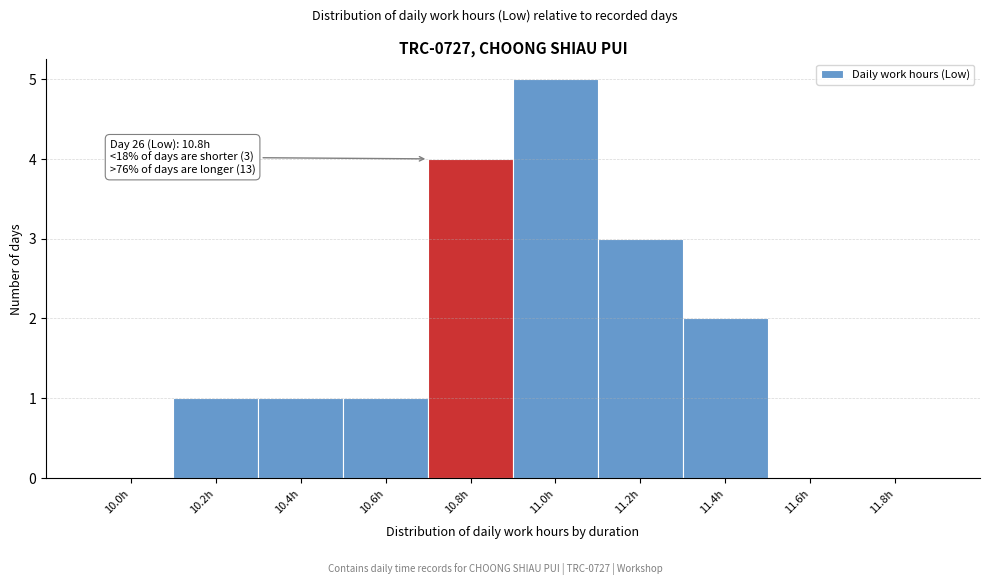

Reading left to right, what are all the values shown in this chart?

10.0h=0	10.2h=1	10.4h=1	10.6h=1	10.8h=4	11.0h=5	11.2h=3	11.4h=2	11.6h=0	11.8h=0